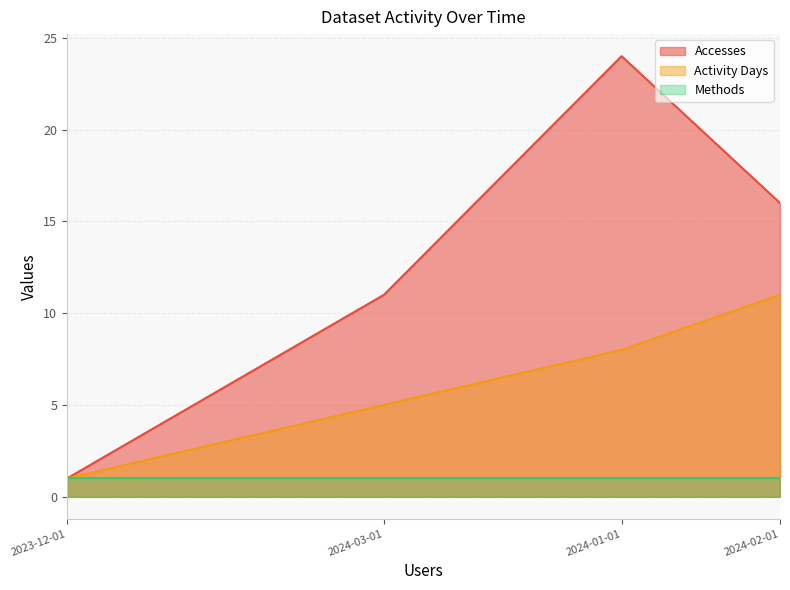

At how many categories does at least one series exceed 16?

1